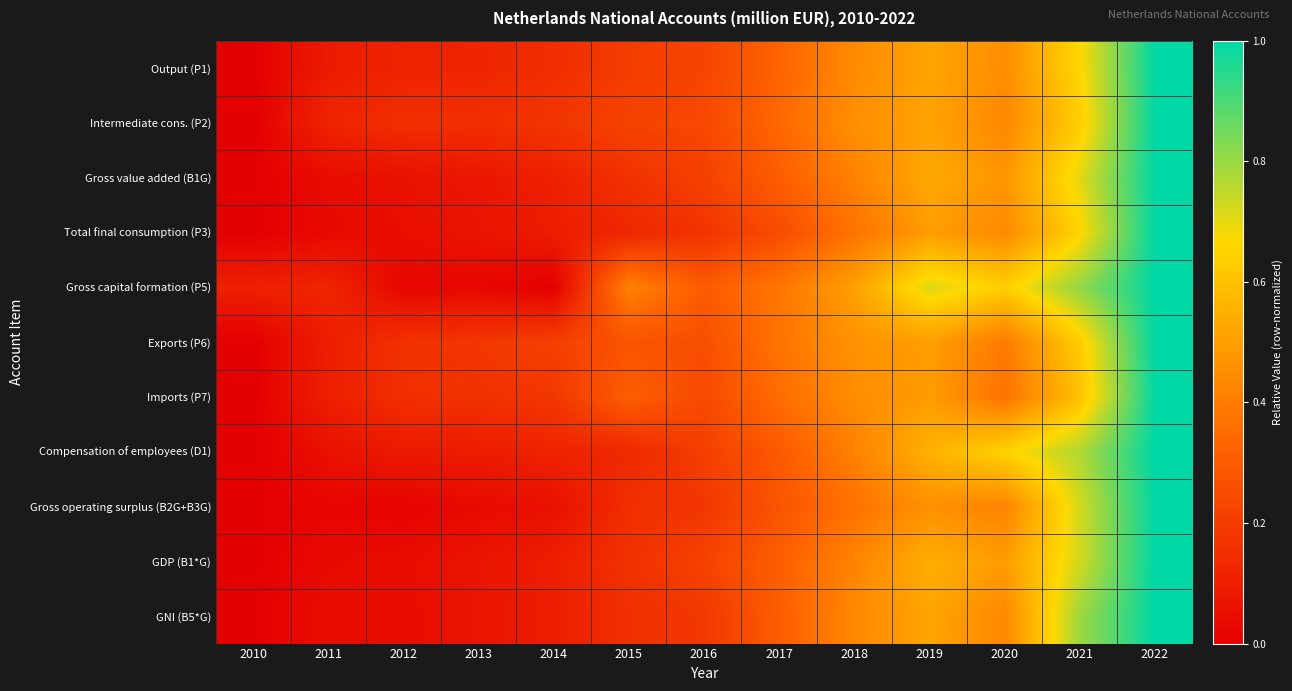

What is the maximum value shown in the chart?

1.0